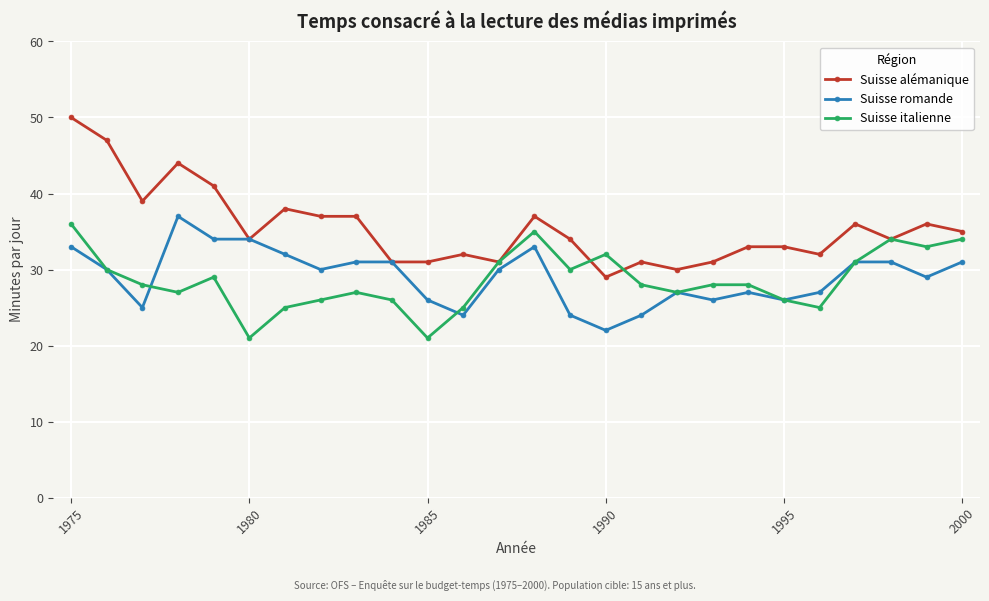

What is the value of the Suisse alémanique point at the 9th from the left?

37